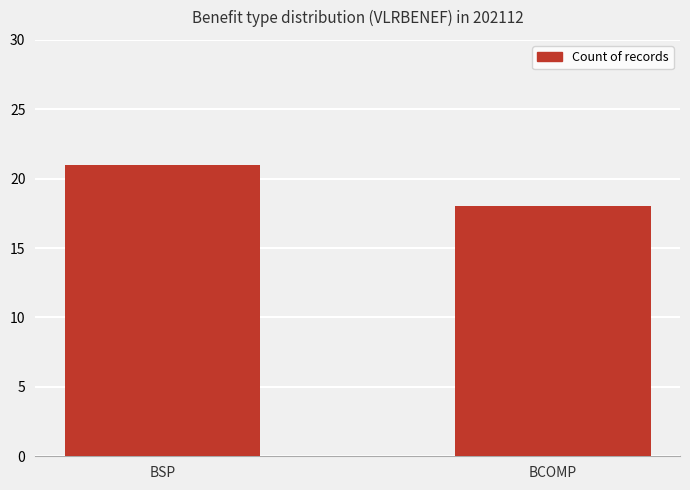

Count the values in the range 18 to 21.

2